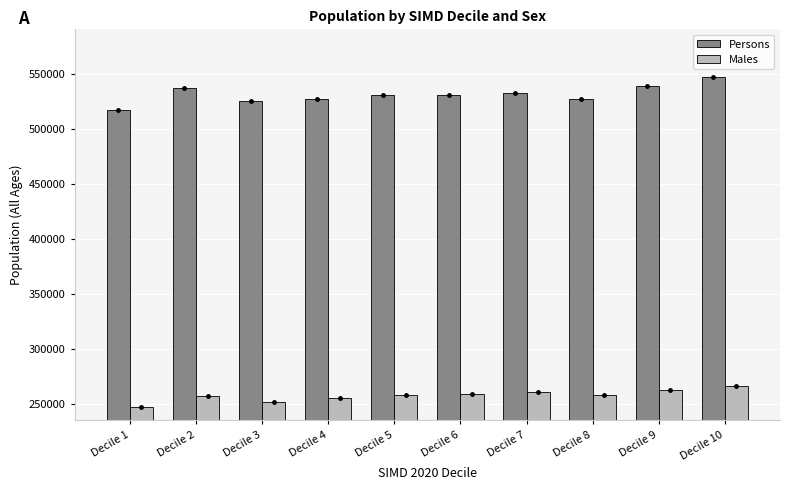

Reading left to right, transcribe all the data shown in this chart.

Persons: Decile 1=516715	Decile 2=536906	Decile 3=525298	Decile 4=527436	Decile 5=530998	Decile 6=530385	Decile 7=532855	Decile 8=527155	Decile 9=539115	Decile 10=546737
Males: Decile 1=247485	Decile 2=257387	Decile 3=251742	Decile 4=255692	Decile 5=257742	Decile 6=259199	Decile 7=261021	Decile 8=257770	Decile 9=263001	Decile 10=266251